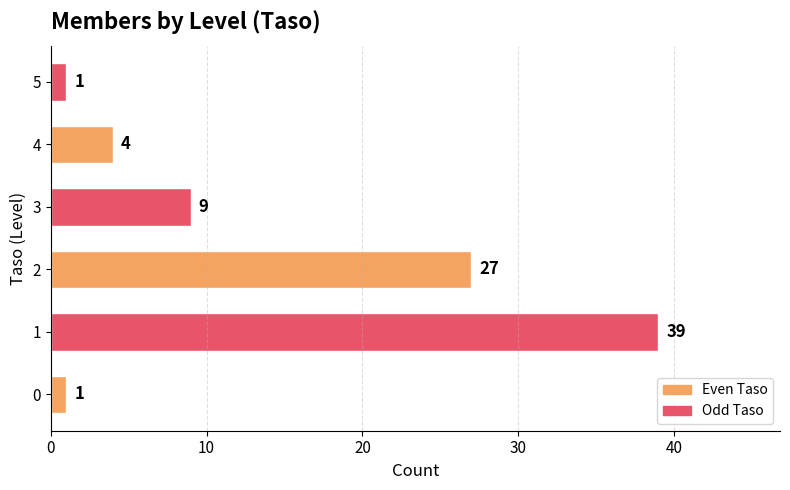

What is the greatest value displayed?

39